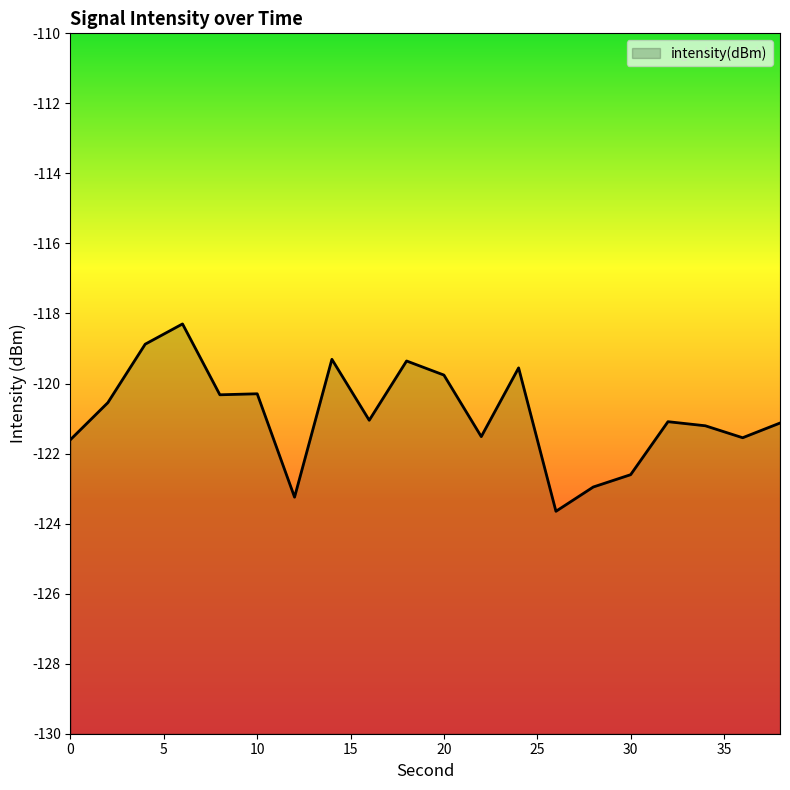

What is the difference between the values at 18 and 10?

0.9